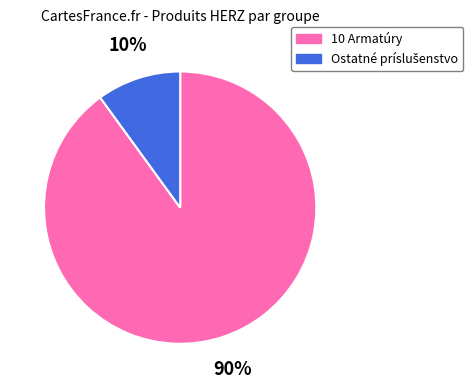

To the nearest percent, what is the difference between the largest and smallest slice percentages?

80%